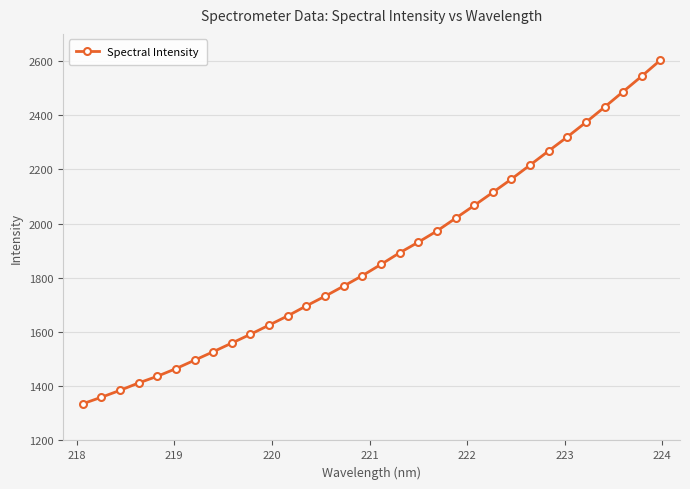

What is the minimum value shown in the chart?

1335.1